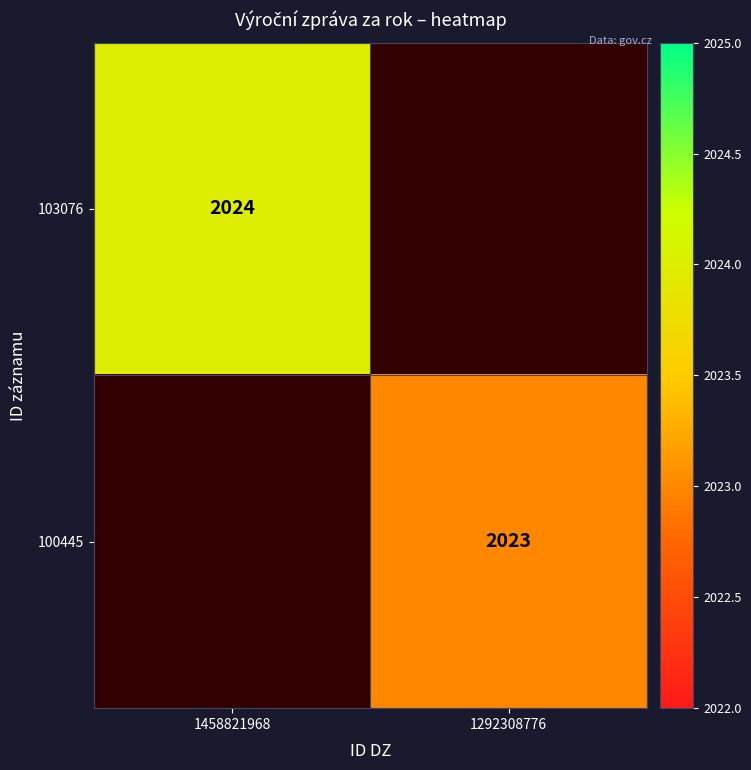

Is the value of 103076 at 1458821968 greater than the value of 100445 at 1292308776?

Yes